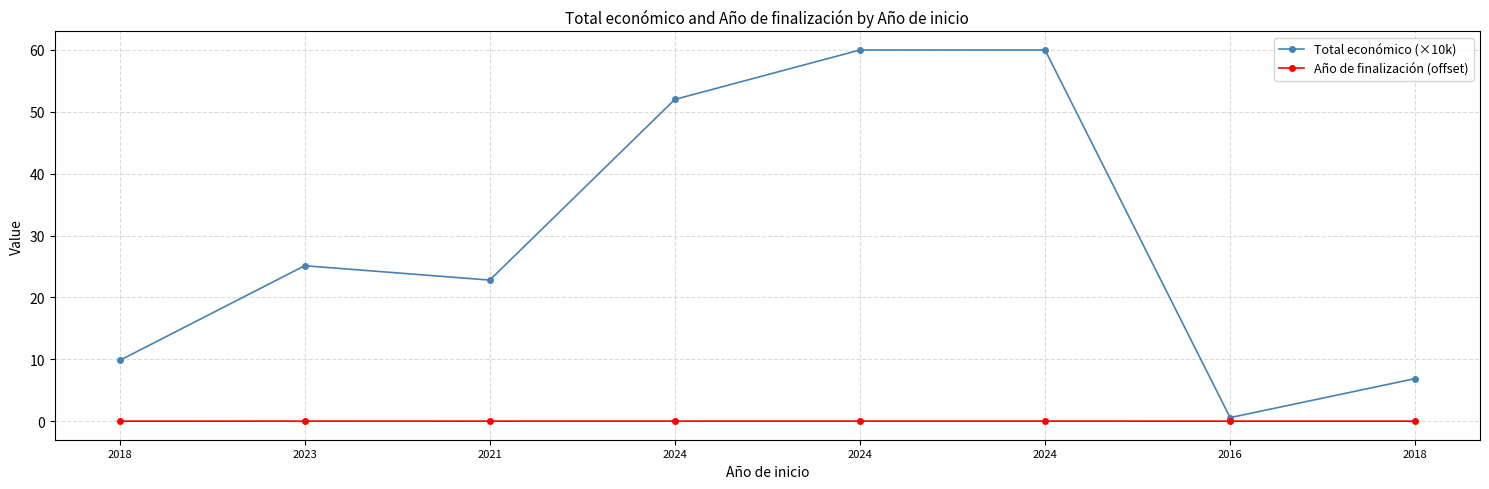

True or false: Año de finalización (offset) and Total económico (×10k) intersect in this chart.

False